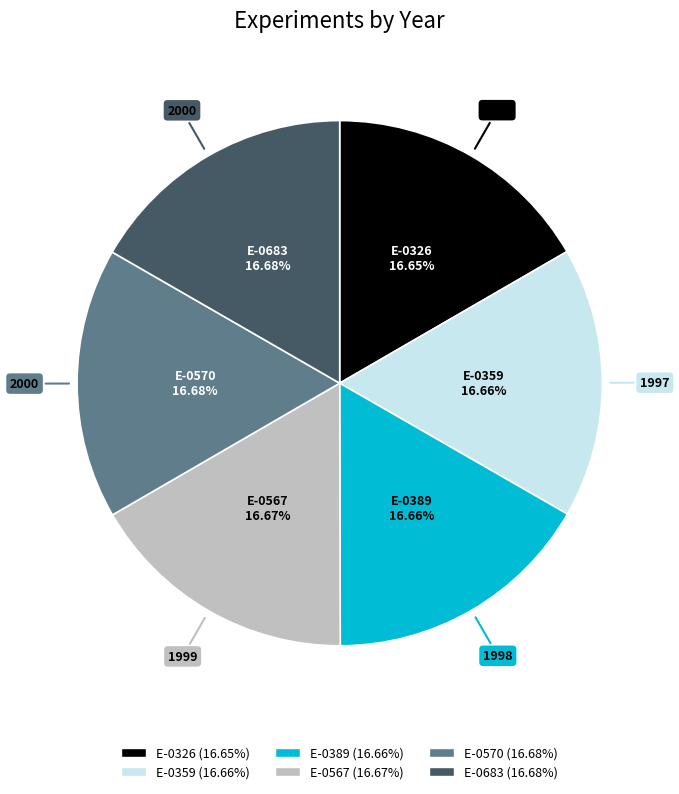

Approximately how many times larger is the value at E-0683 compared to E-0389?

1.0